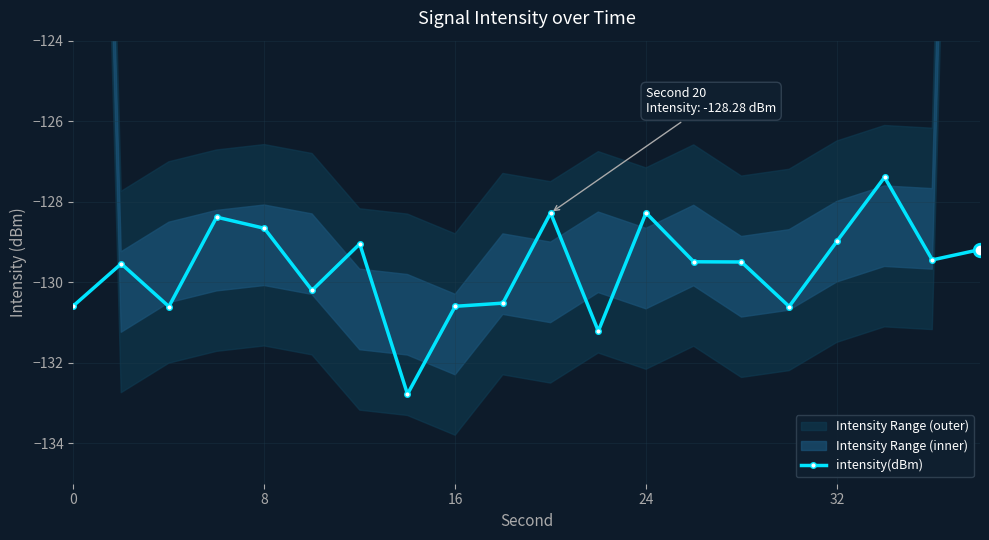

What is the minimum value for intensity(dBm)?

-132.8